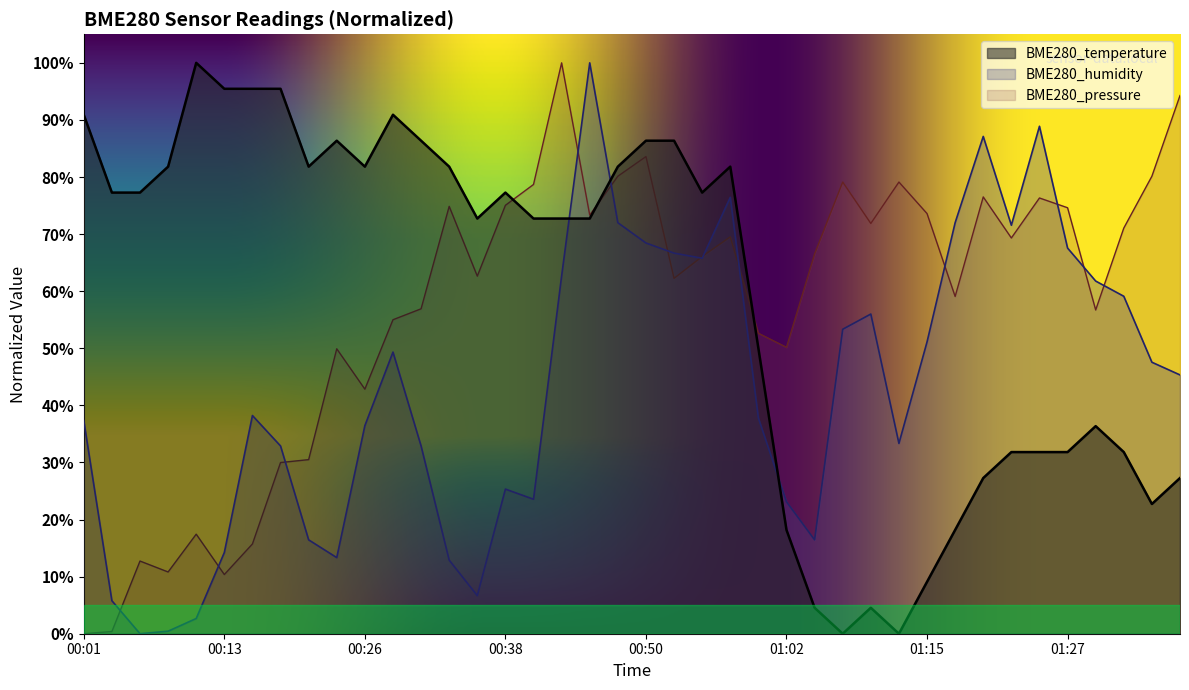

How many data points in BME280_pressure are above 66?

21